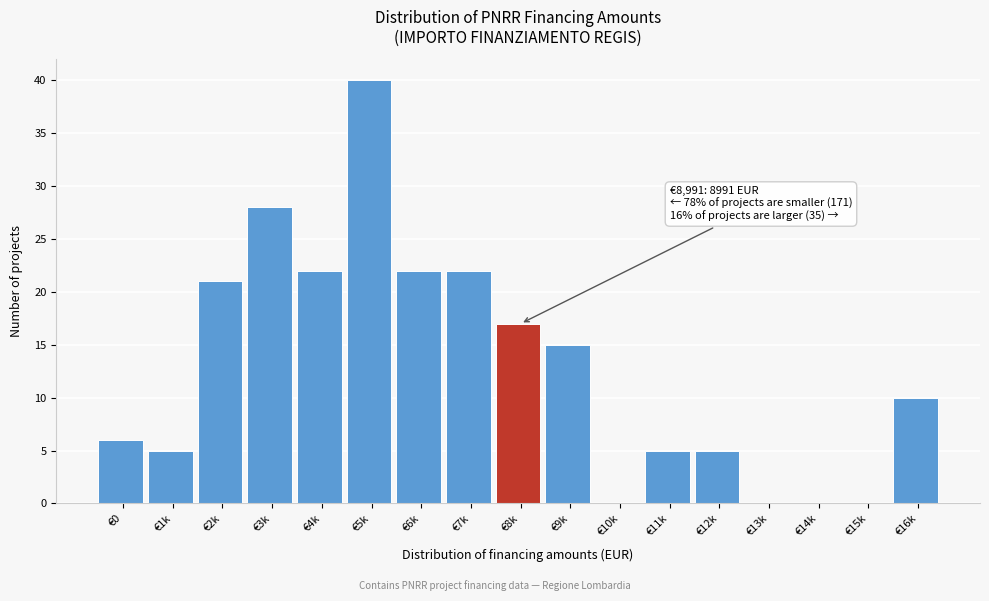

Reading left to right, transcribe all the data shown in this chart.

€0=6	€1k=5	€2k=21	€3k=28	€4k=22	€5k=40	€6k=22	€7k=22	€8k=17	€9k=15	€10k=0	€11k=5	€12k=5	€13k=0	€14k=0	€15k=0	€16k=10